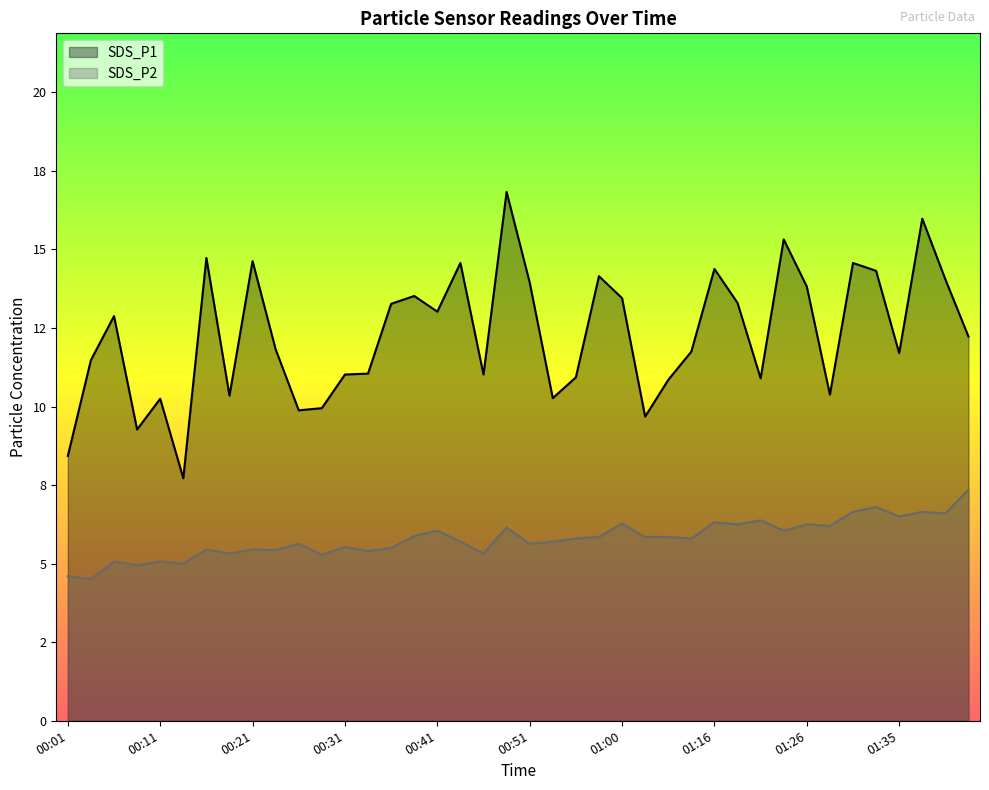

The value of SDS_P2 at 01:38 is 6.7. True or false?

True